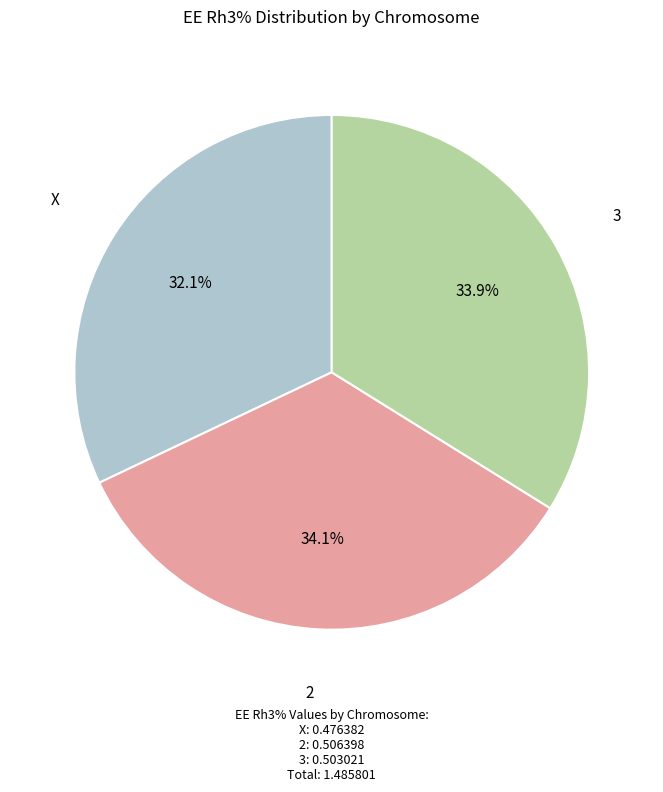

How many segments does this pie chart have?

3